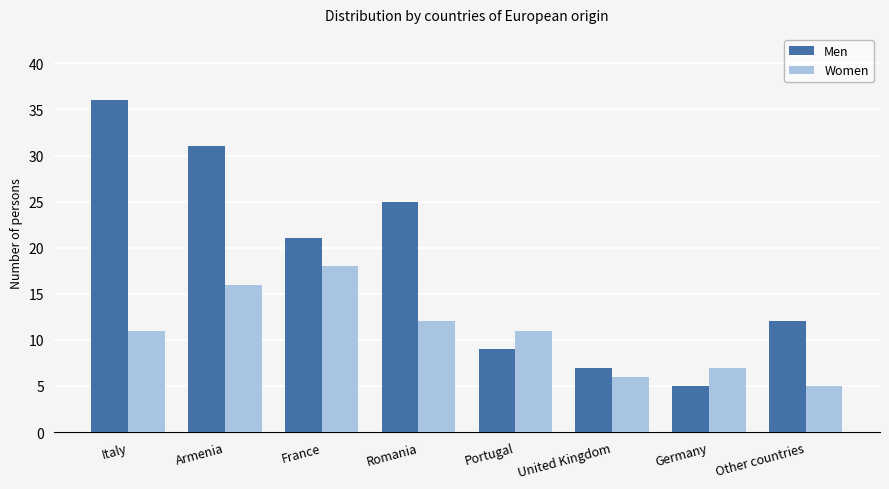

The value of Women at Italy is 11. True or false?

True